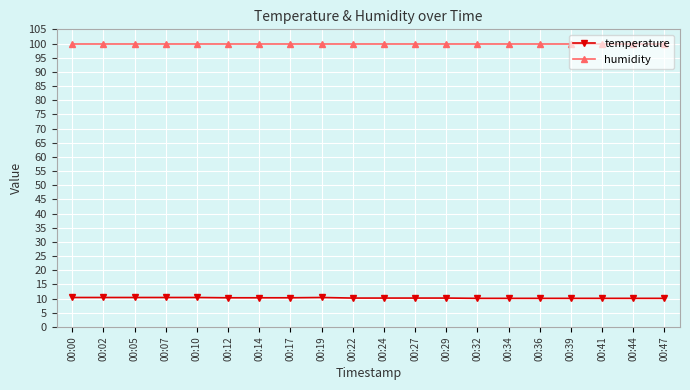

Which series has the largest total across all categories?

humidity